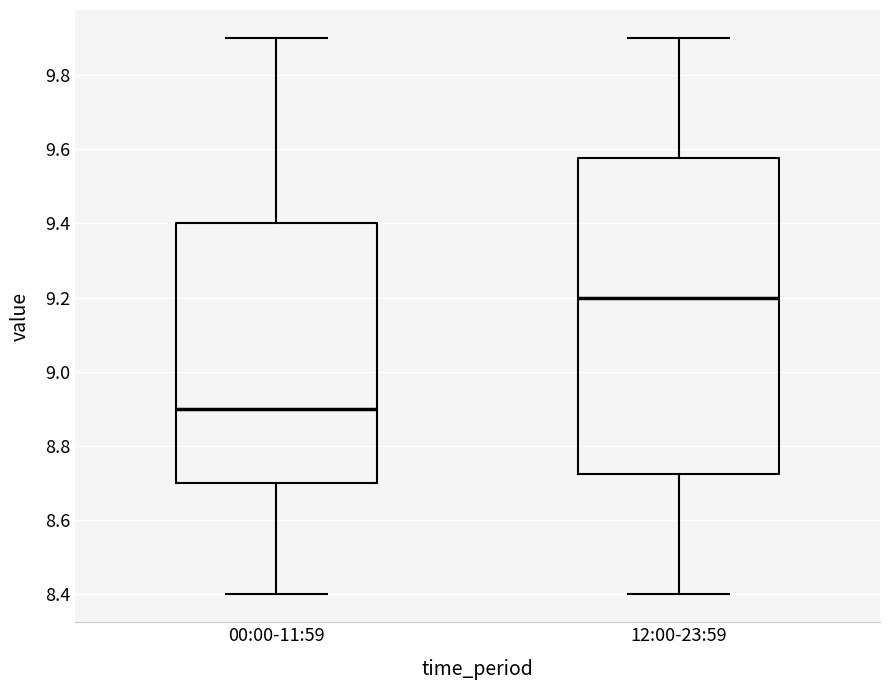

Reading left to right, read every box against the y-axis: the position of its median line, the range the box covers, and the ends of its whiskers. The values are not printed on the chart, so give them approximately, as read against the axis.

00:00-11:59: median 8.90, box 8.70 to 9.40, whiskers 8.40 to 9.90
12:00-23:59: median 9.20, box 8.72 to 9.58, whiskers 8.40 to 9.90